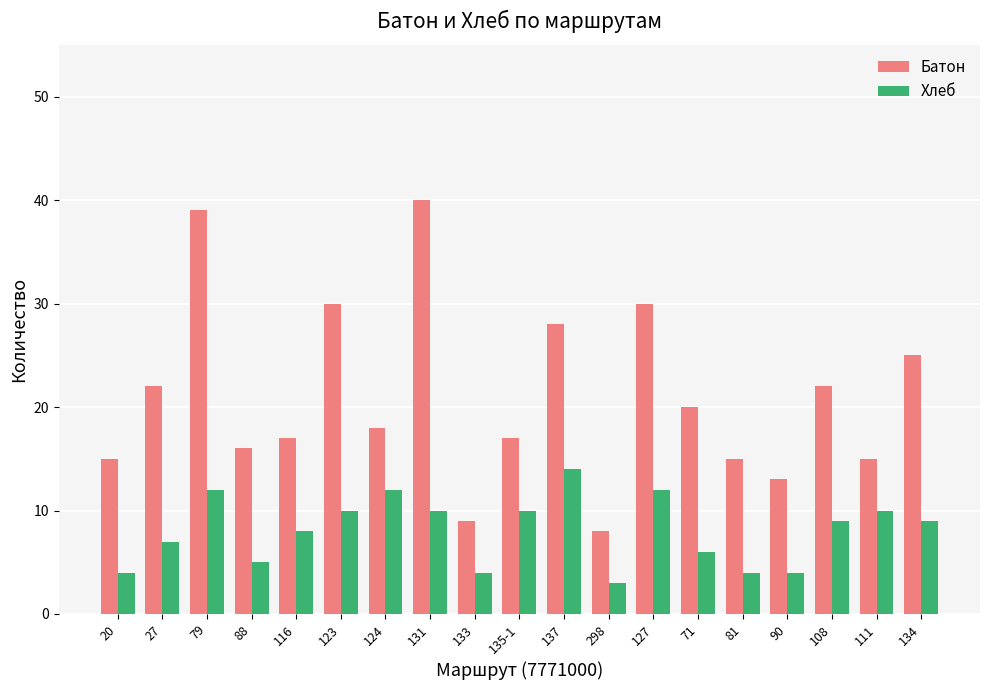

Is the value of Хлеб at 131 greater than the value of Батон at 88?

No